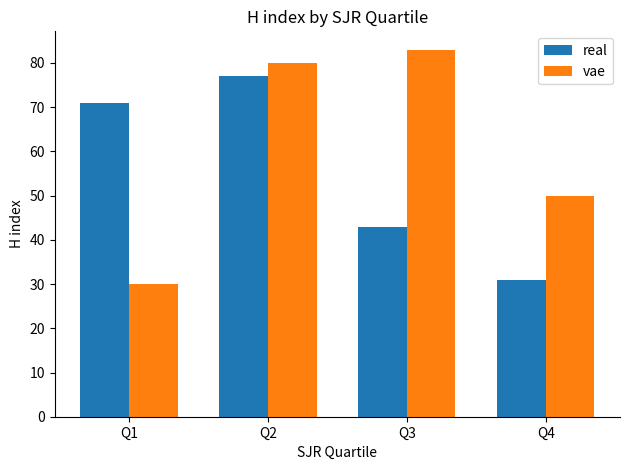

Which category has the highest value in the real series?

Q2